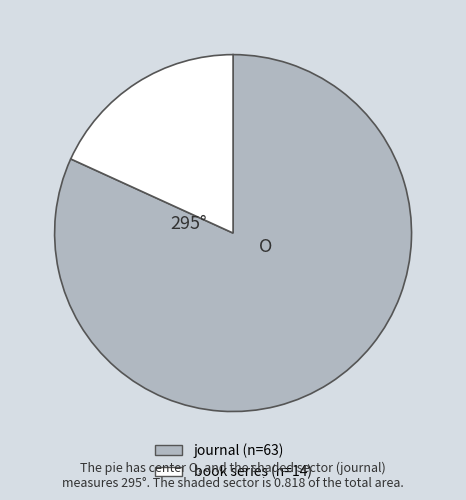

How many slices are in this pie chart?

2